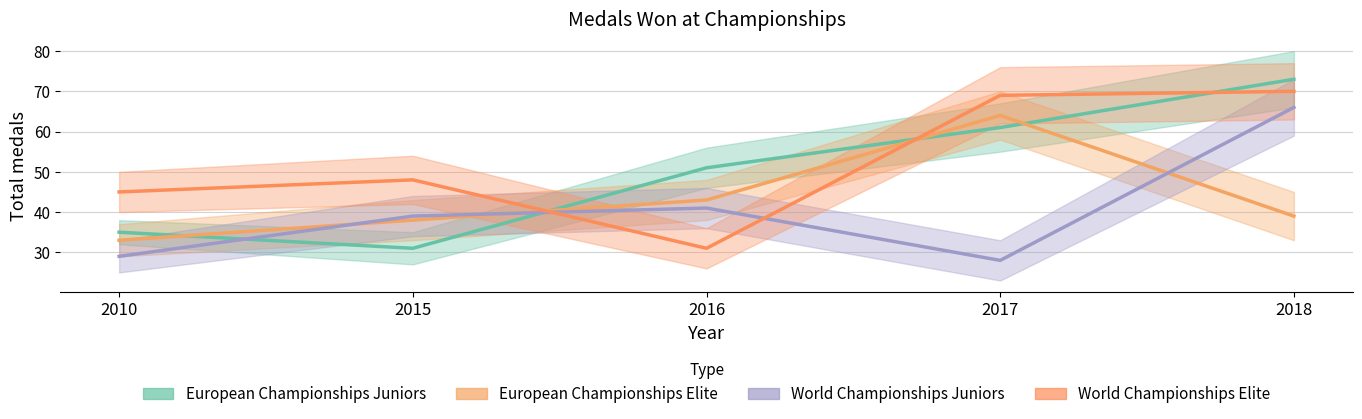

What are all the series names shown in the legend?

European Championships Juniors, European Championships Elite, World Championships Juniors, World Championships Elite